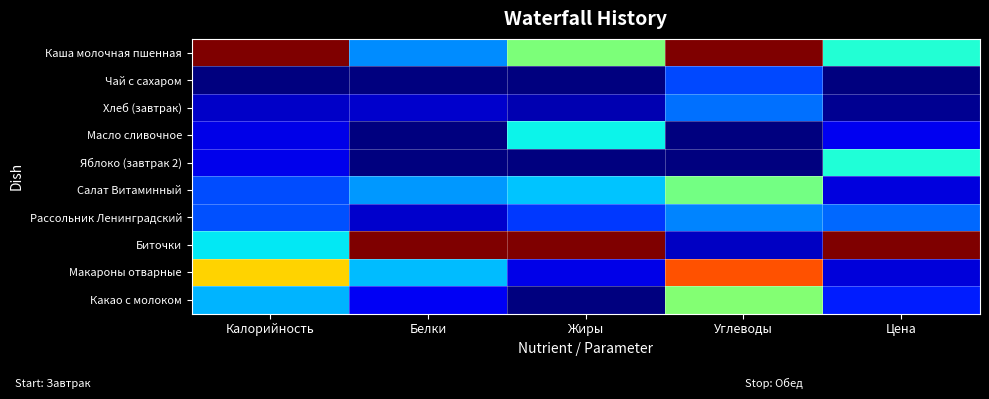

Which label corresponds to the smallest value in the chart?

Калорийность